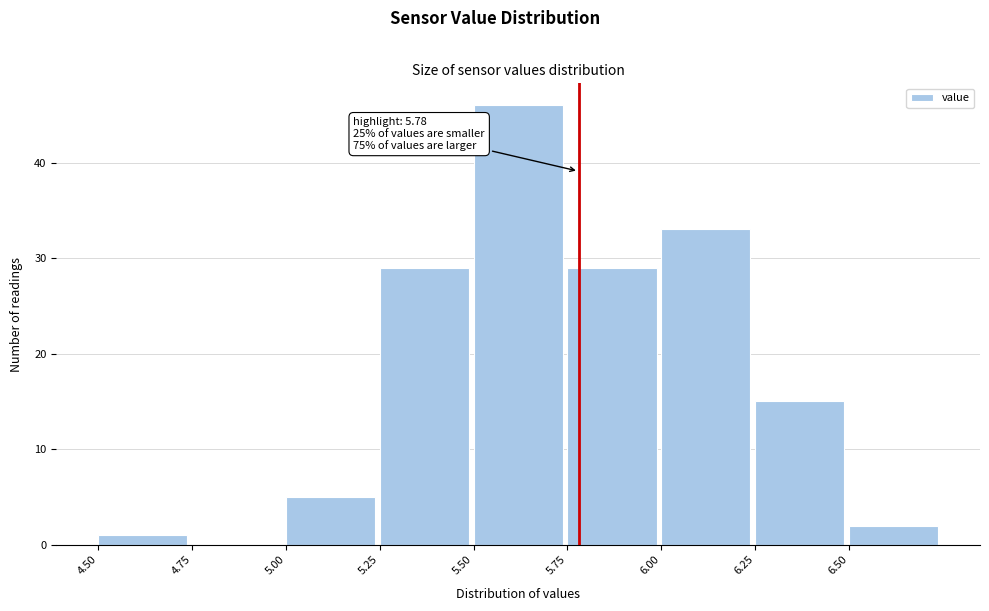

Over which range of the x-axis is the bar tallest?

5.50 to 5.75